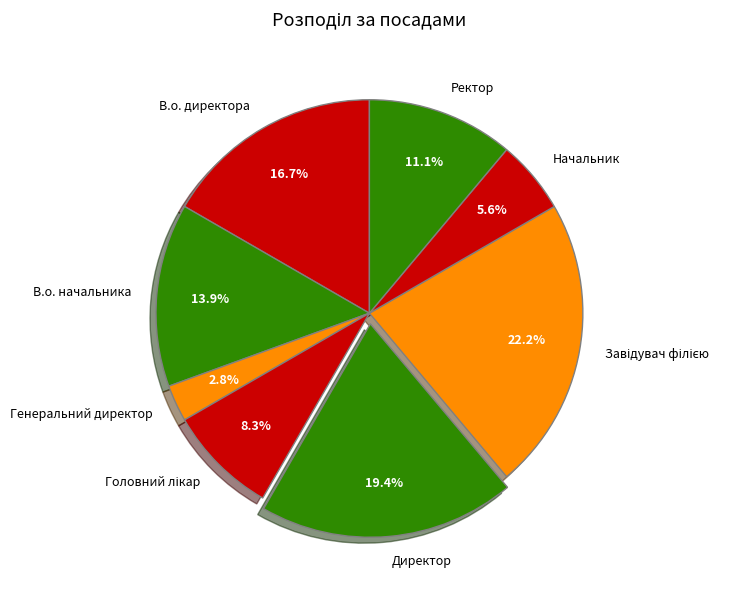

Is Начальник the majority of the pie?

No